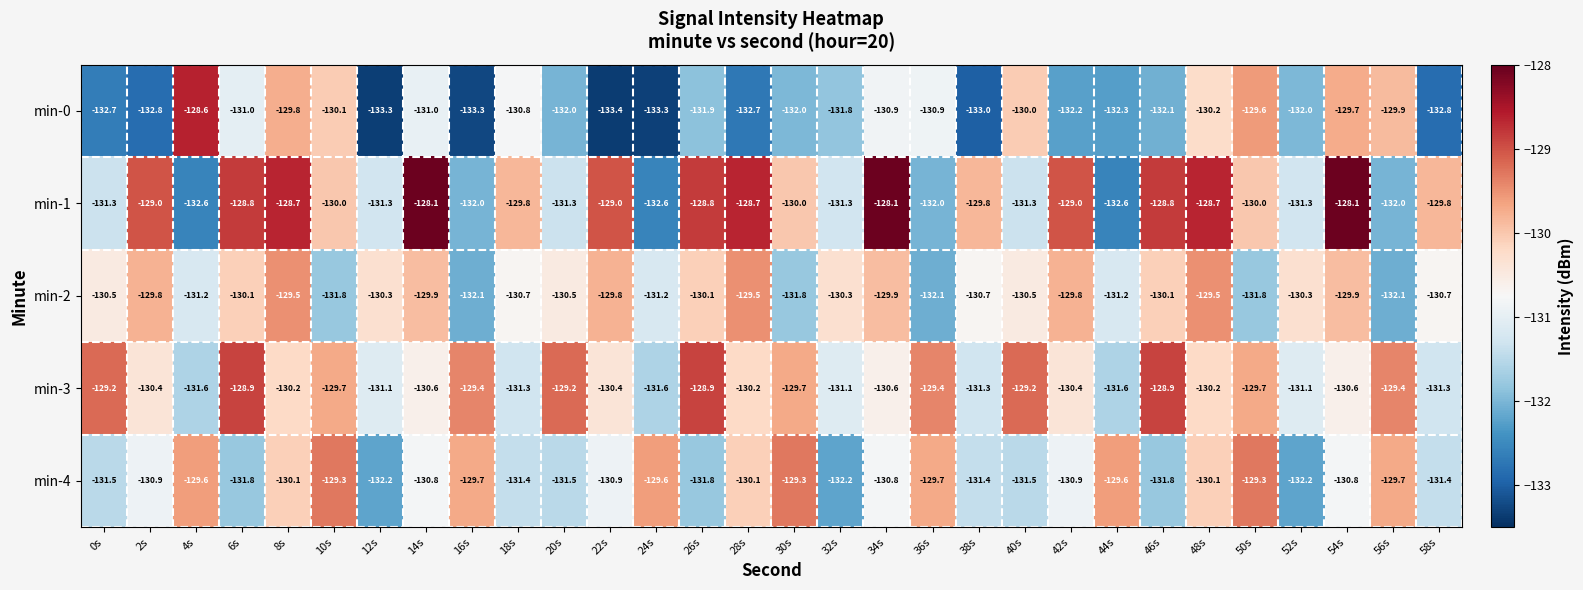

At which category does the chart reach its minimum across all series?

22s